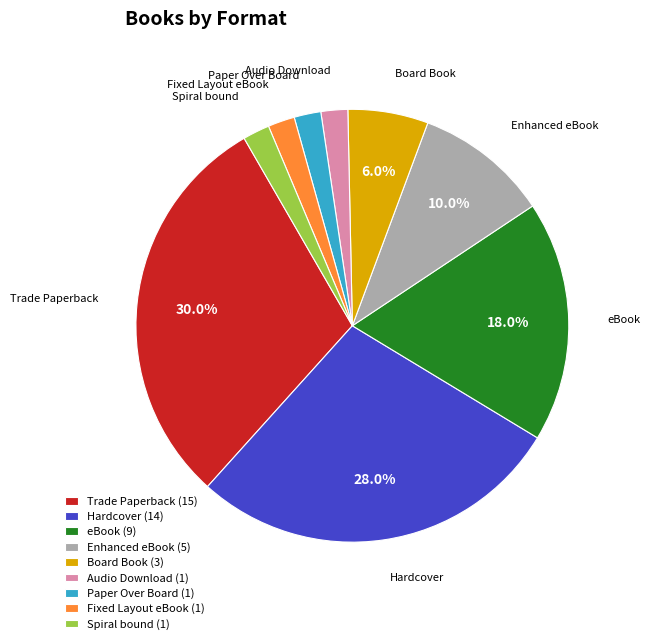

What is the largest slice in the pie chart?

Trade Paperback (15)